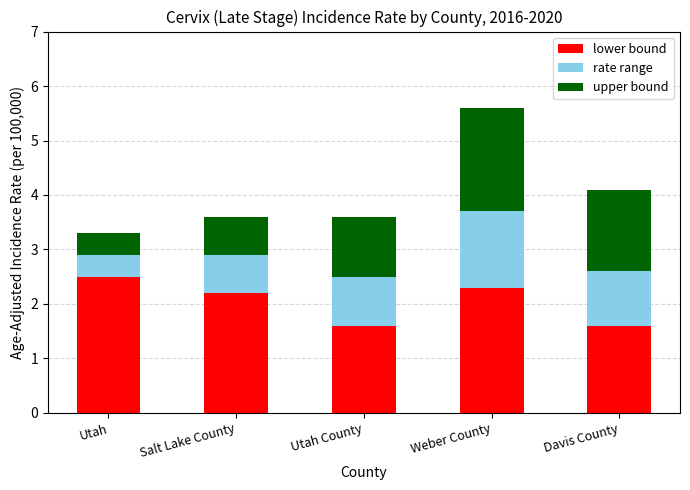

The value of lower bound at Salt Lake County is 2.2. True or false?

True